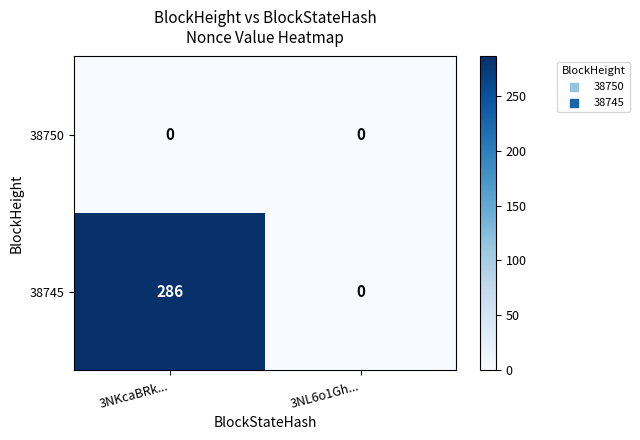

What is the maximum value for 38745?

286